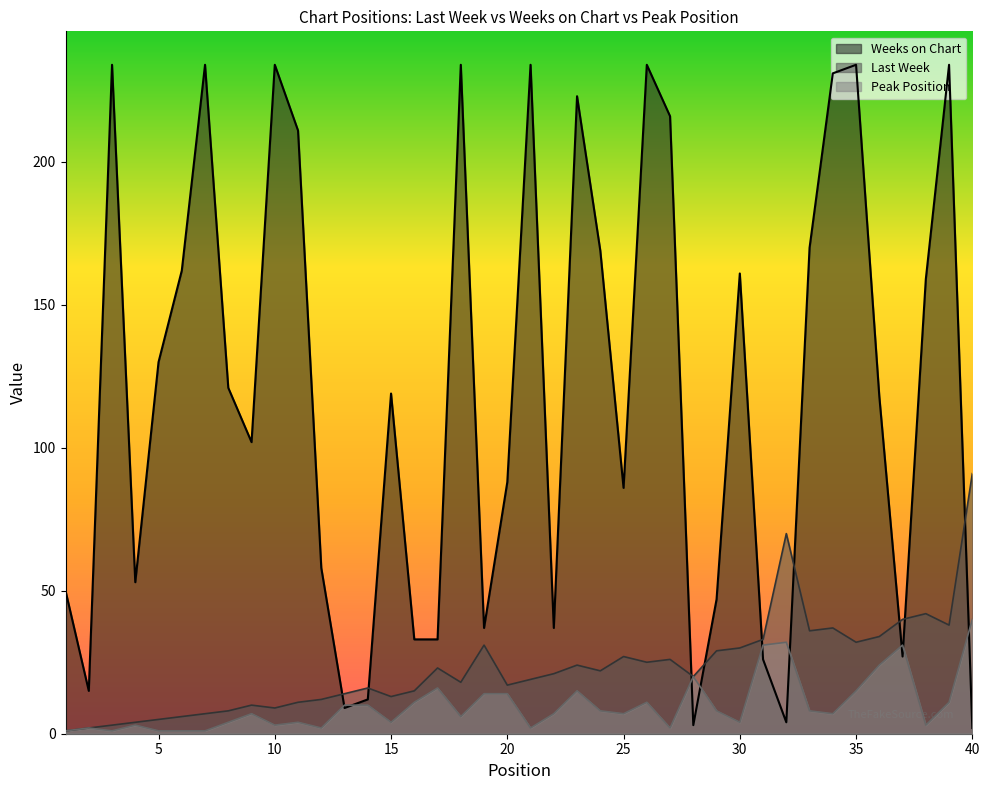

Between 9 and 36, which series saw the biggest shift?

Last Week